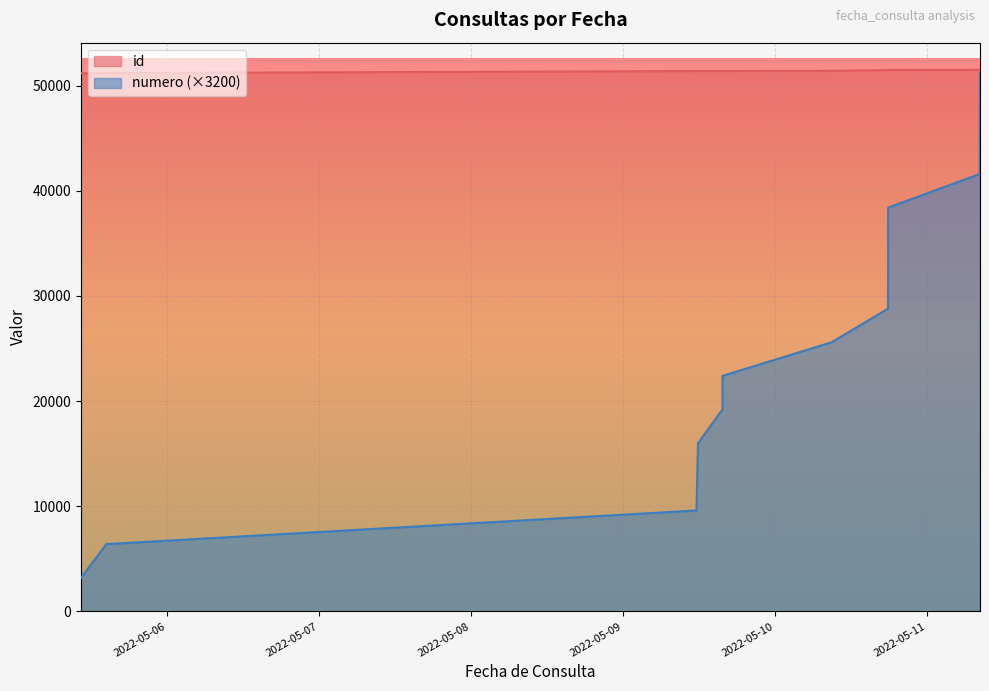

Rank the series by their average value, from lowest to highest.

numero (×3200), id